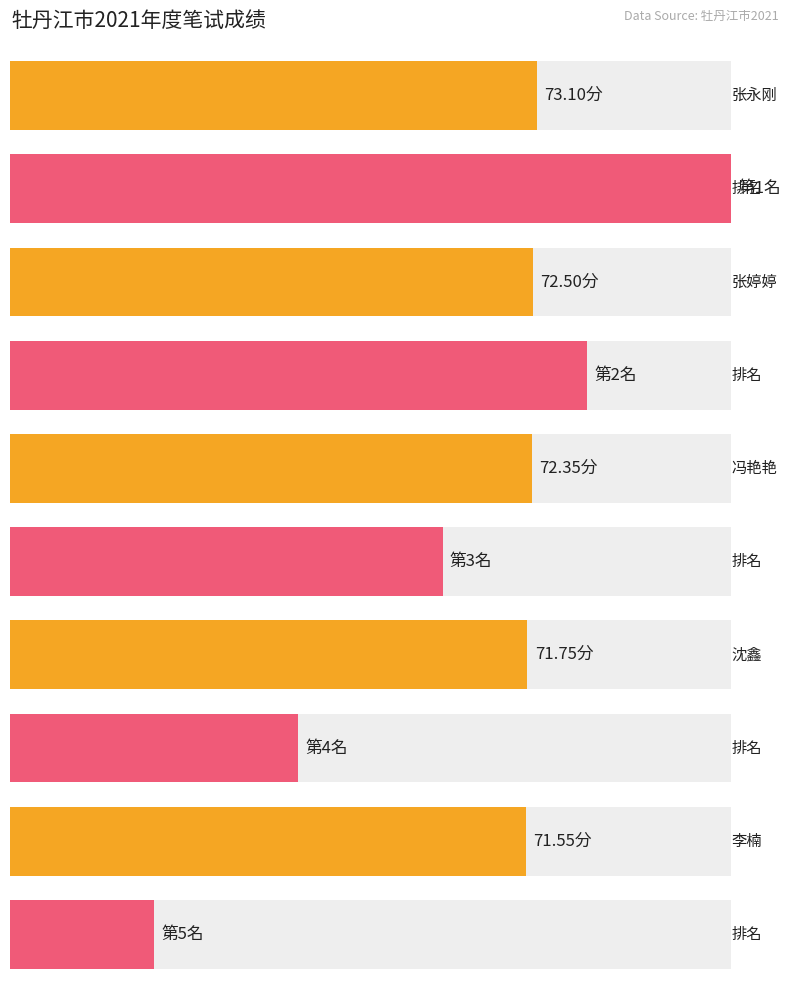

What is the sum of the values at 张婷婷 and 沈鑫?

144.2